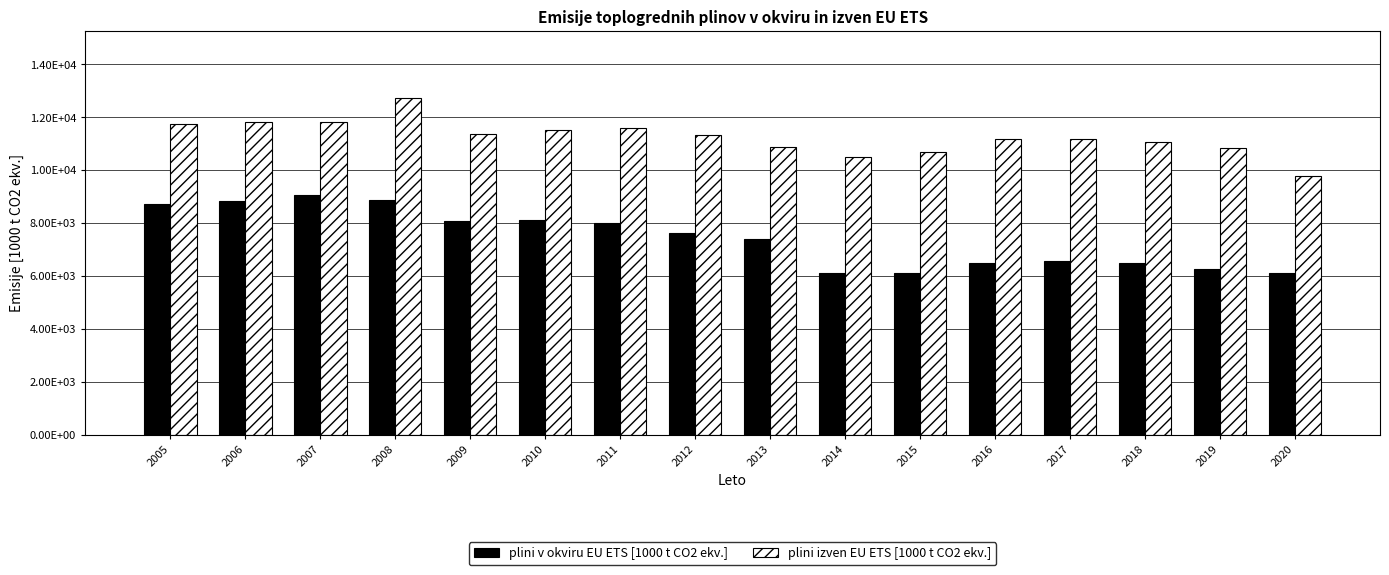

At which label is plini izven EU ETS [1000 t CO2 ekv.] closest to 11234?

2016